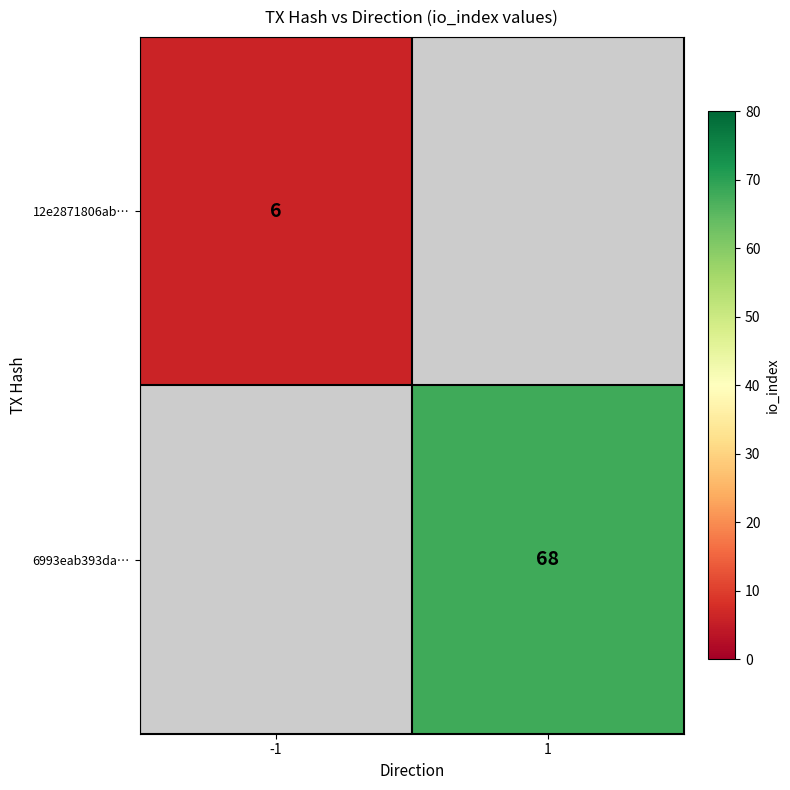

Is it true that 6993eab393da… equals 34.8 at 1?

False